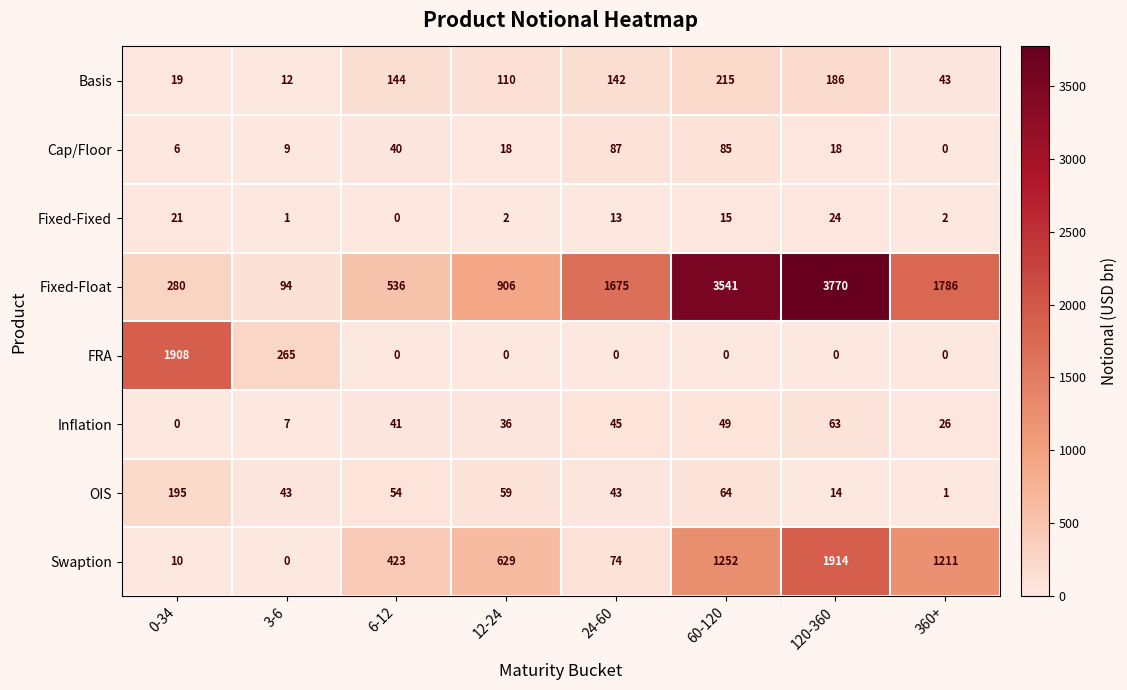

At which label does Inflation reach its peak?

120-360